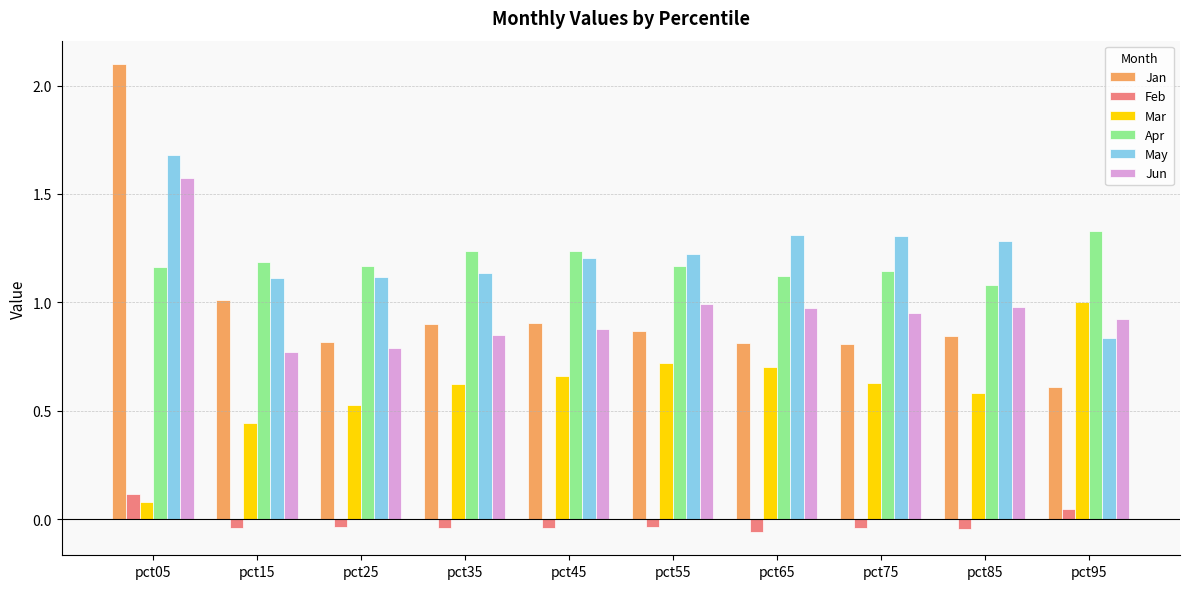

Is it true that Apr equals 2.0 at pct55?

False